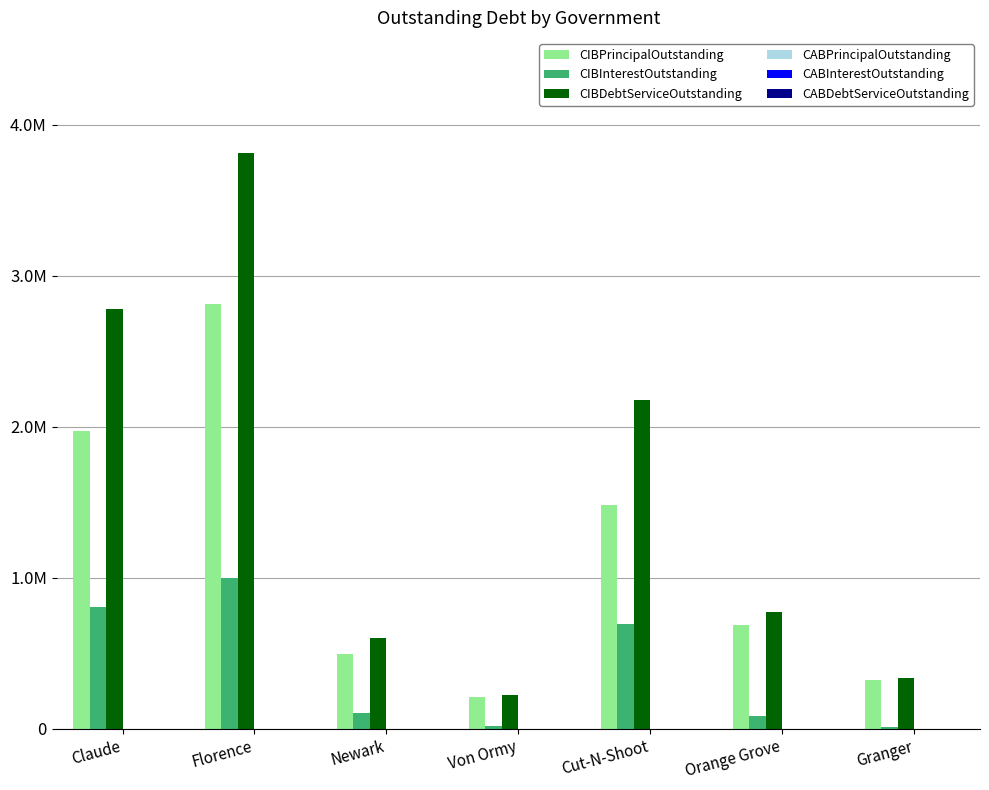

Which series has the largest total across all categories?

CIBDebtServiceOutstanding